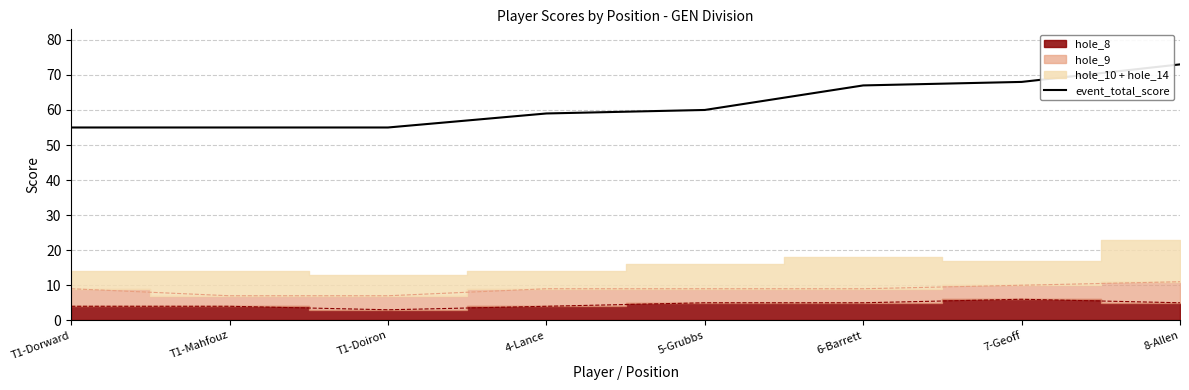

Read the value at 7-Geoff, to the nearest 5.

70